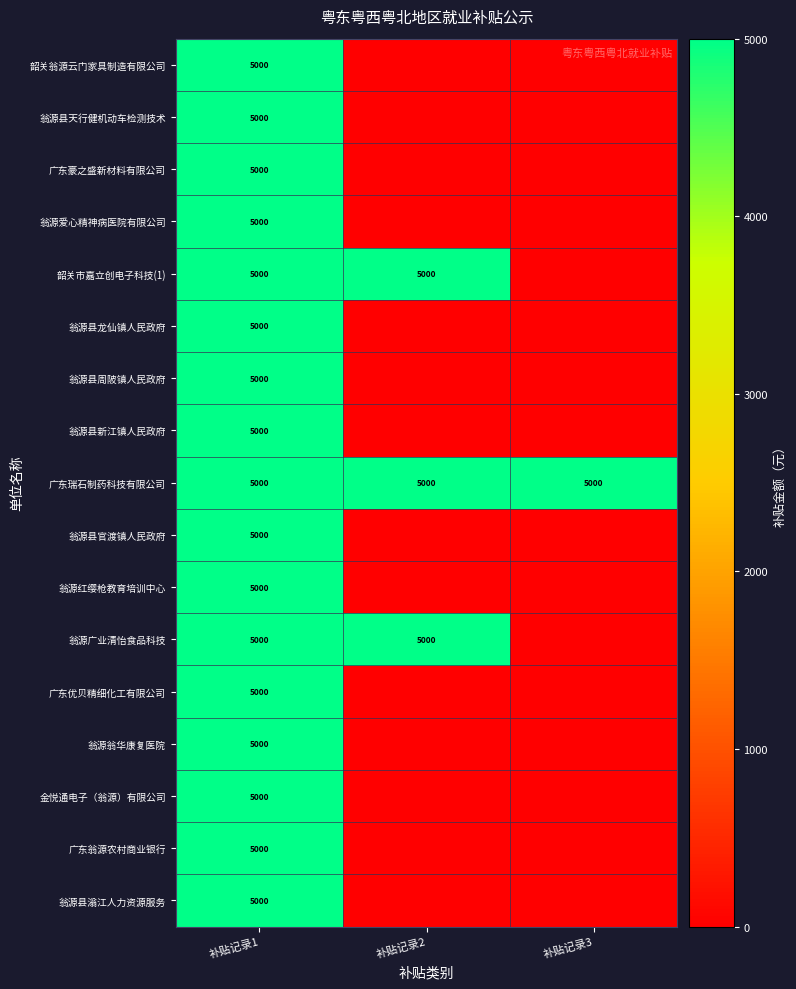

True or false: 广东豪之盛新材料有限公司 has a value of 8929 at 补贴记录1.

False